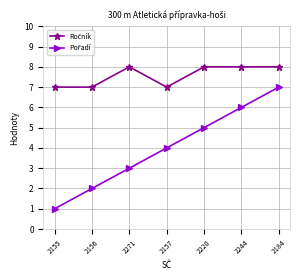

What position from the right is 2156?

6